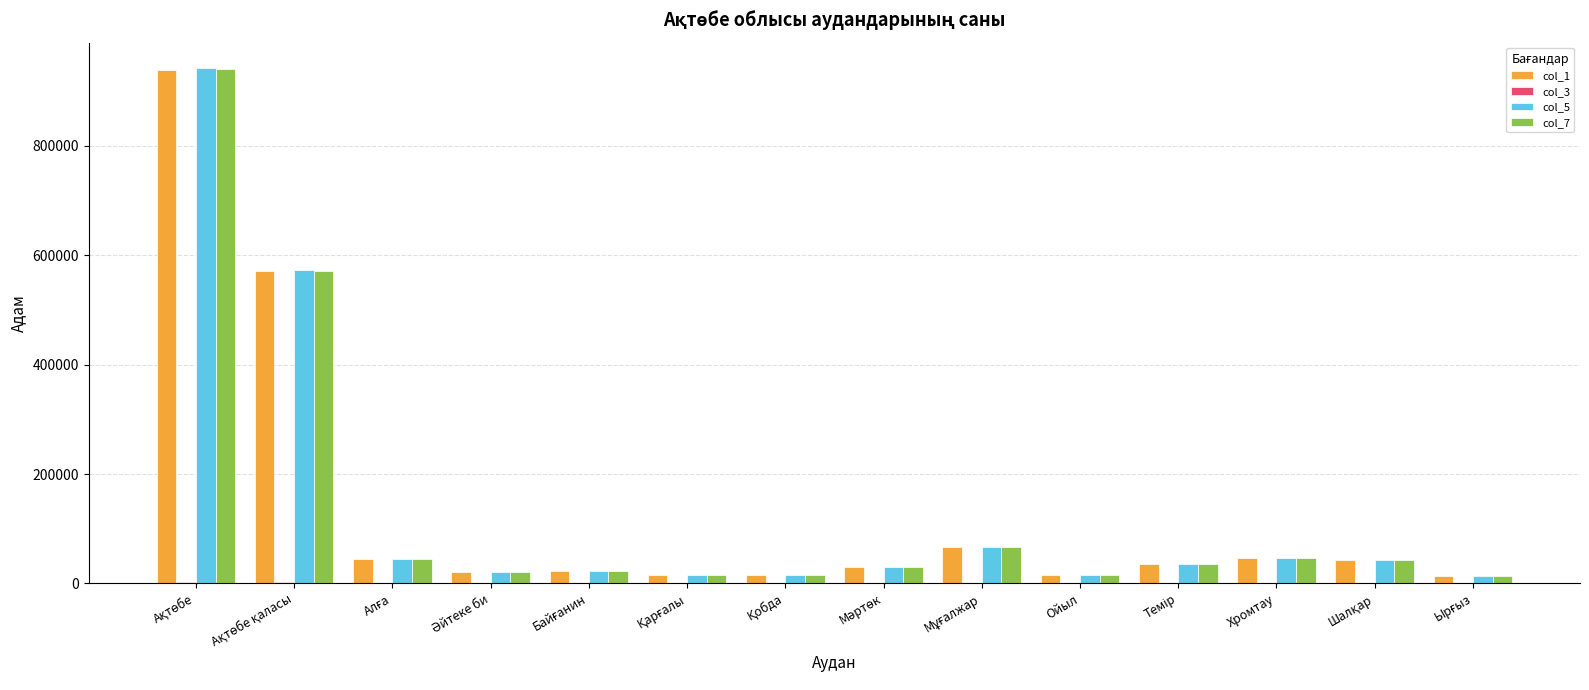

How many groups of bars are there?

14